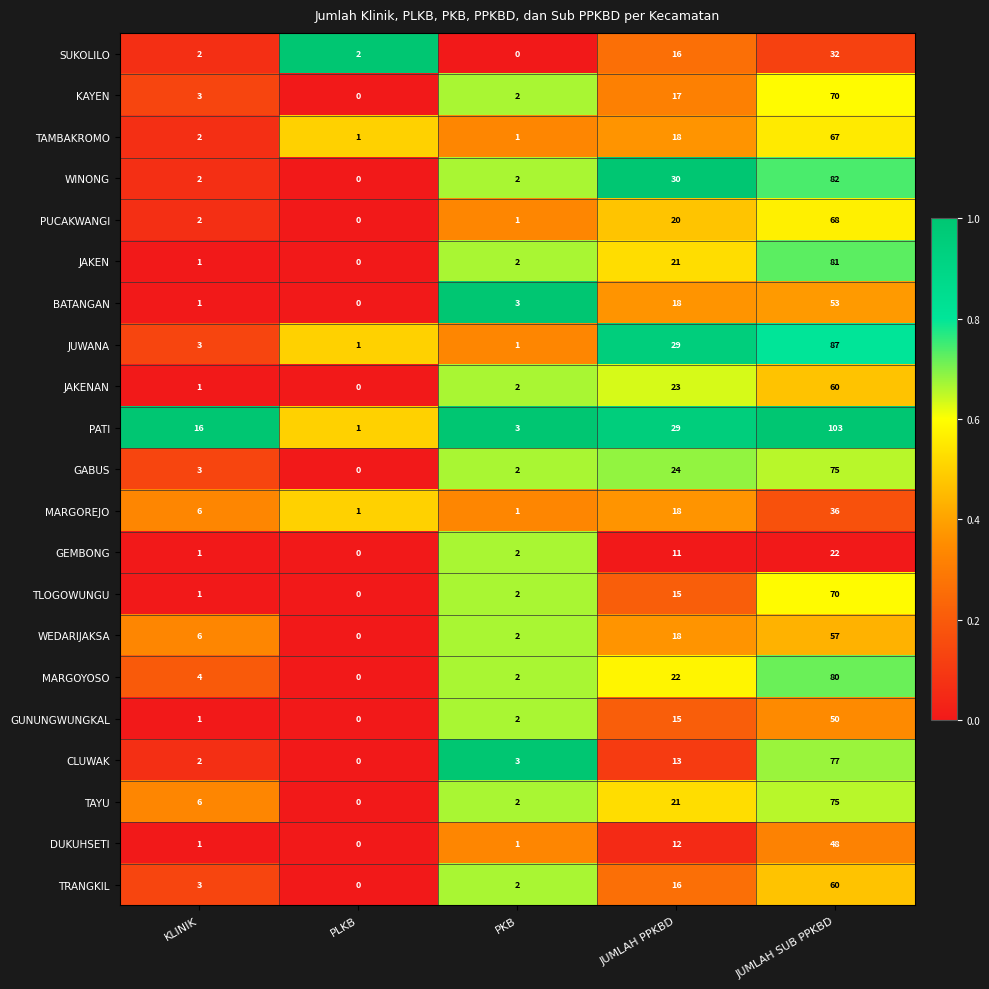

The PATI series shows 1 at PLKB. True or false?

True